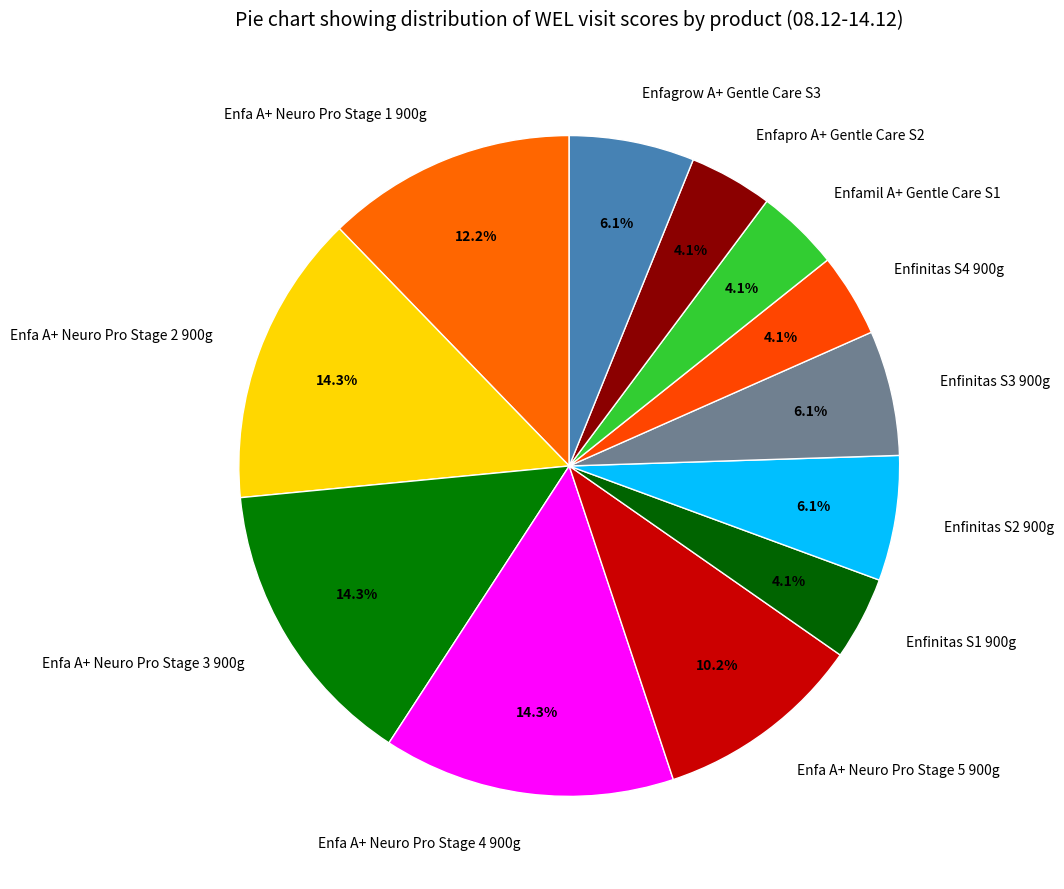

How many segments does this pie chart have?

12